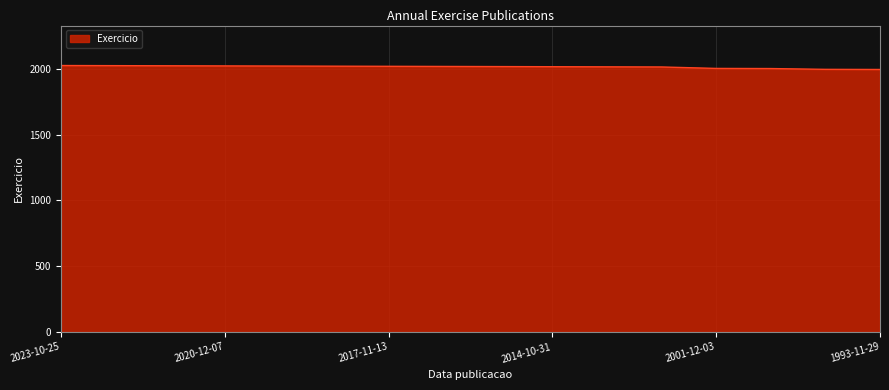

What is the minimum value shown in the chart?

1994